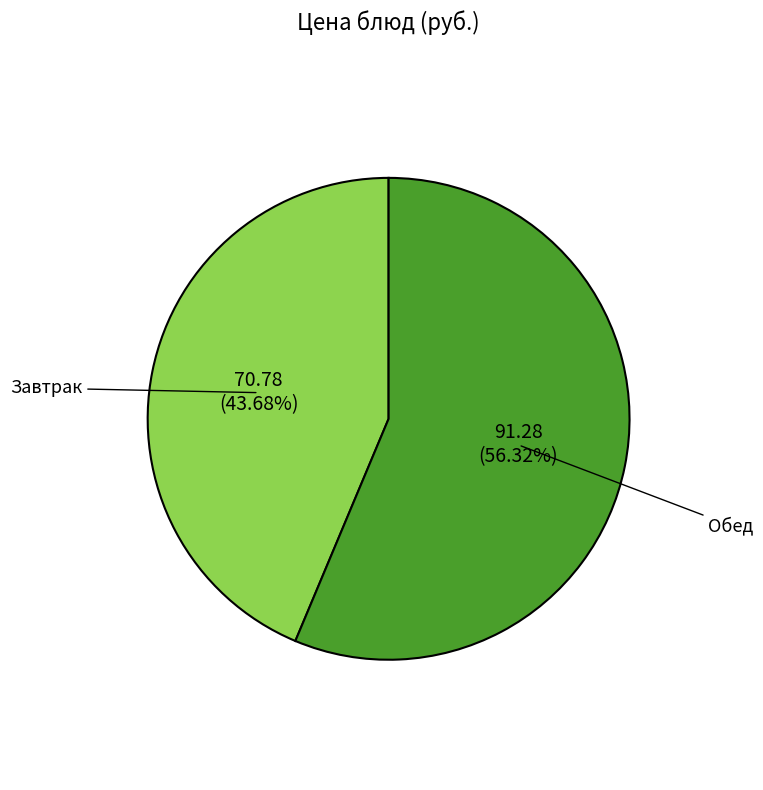

Does any single category account for the majority?

Yes